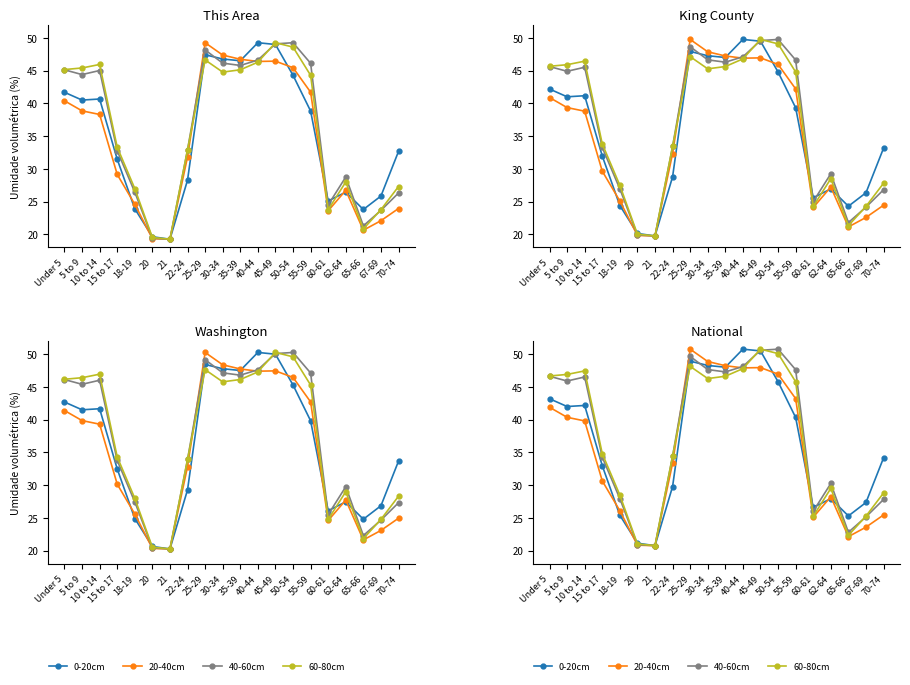

At how many categories does at least one series exceed 37?

10